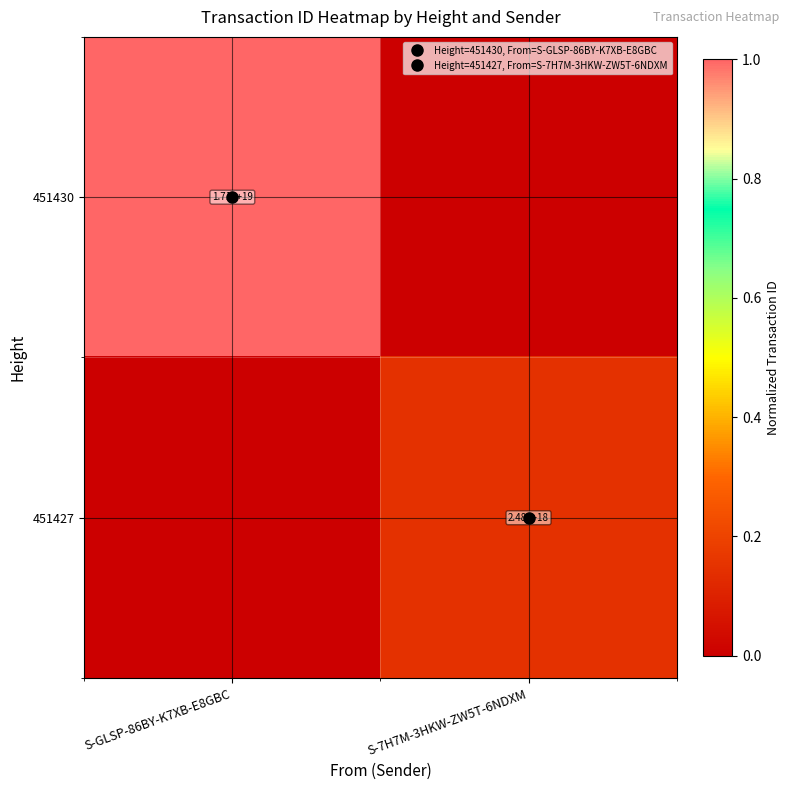

What is the highest value of the 451430 series?

1.0